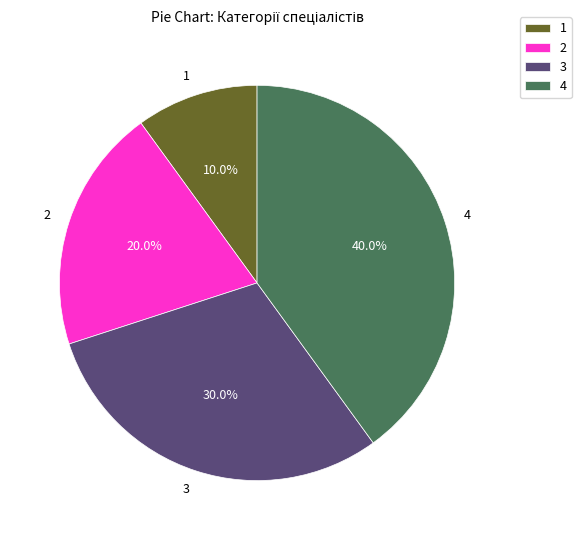

What is the ratio of the value at 2 to the value at 4?

0.5